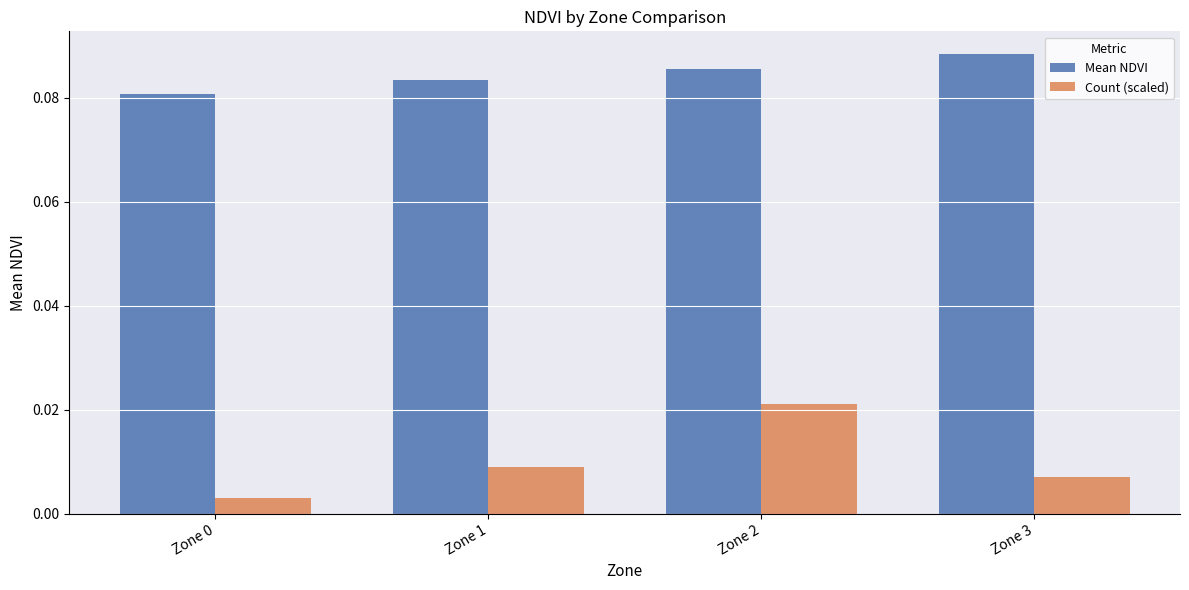

Which series has the widest spread of values?

Count (scaled)